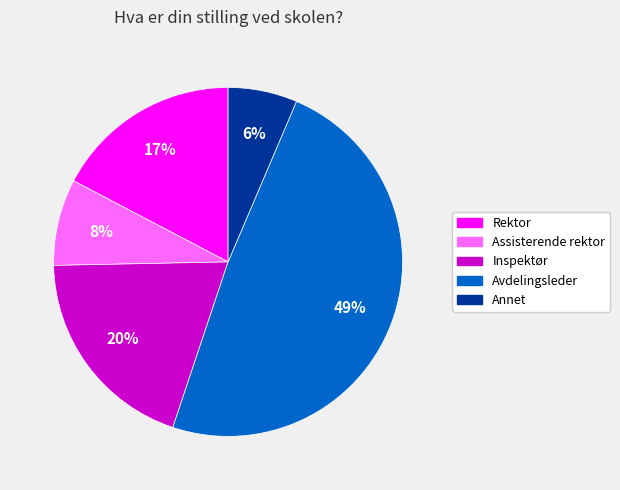

Is it true that Inspektør is 29% of the pie?

False